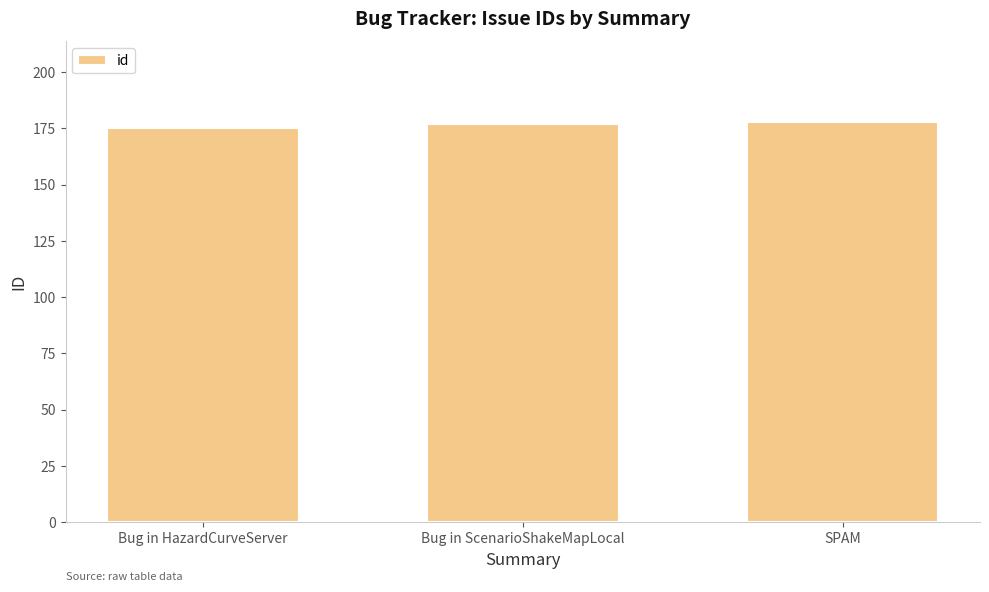

What is the value of the 2nd bar from the left?

177